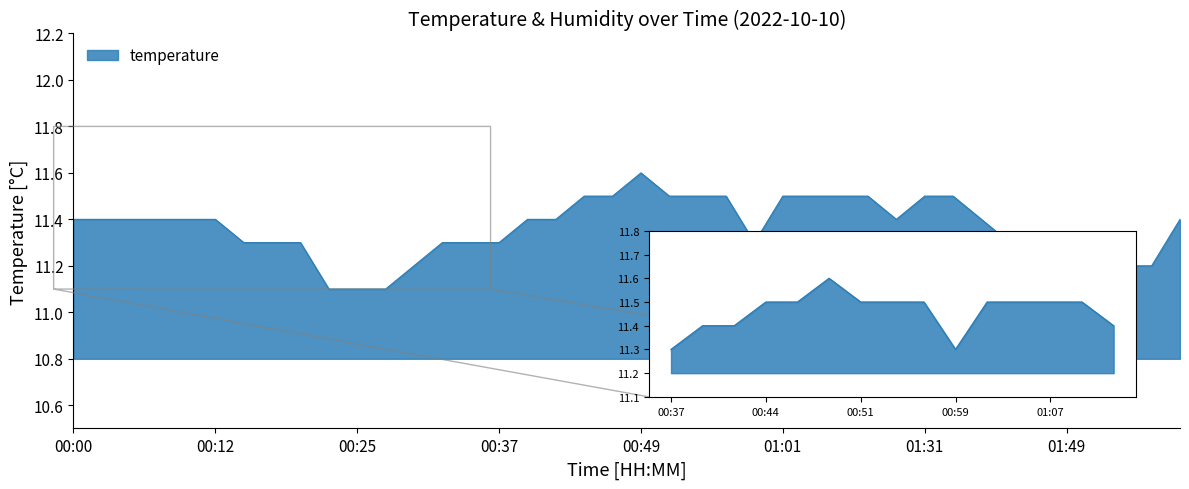

What is the smallest value displayed?

11.1